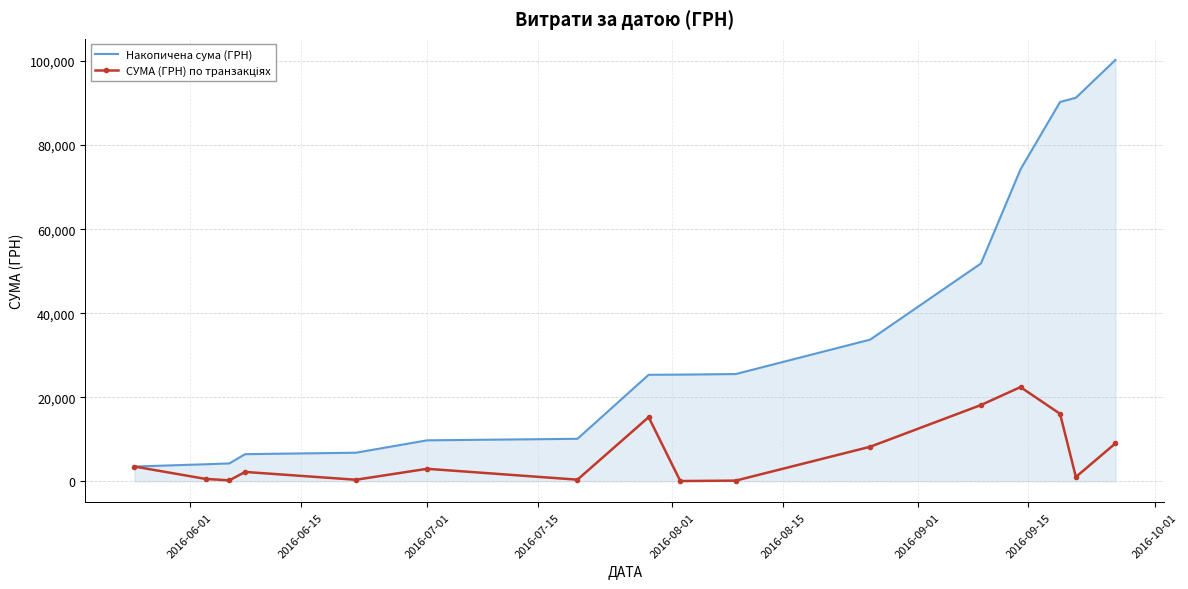

Which series has the largest total across all categories?

Накопичена сума (ГРН)